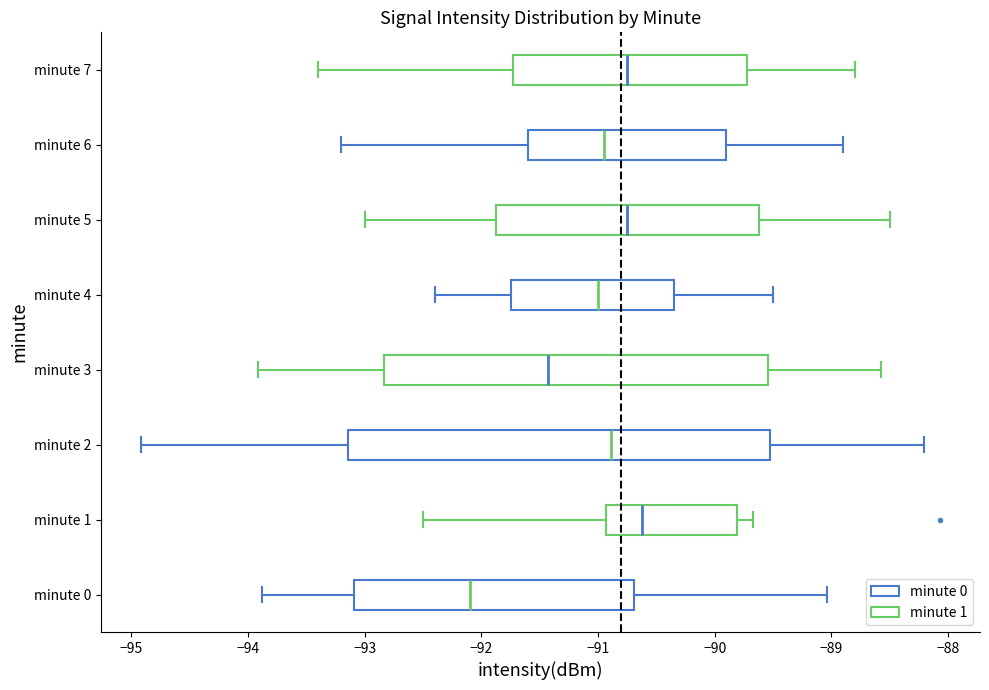

Which box has the furthest to the left median line?

minute 0